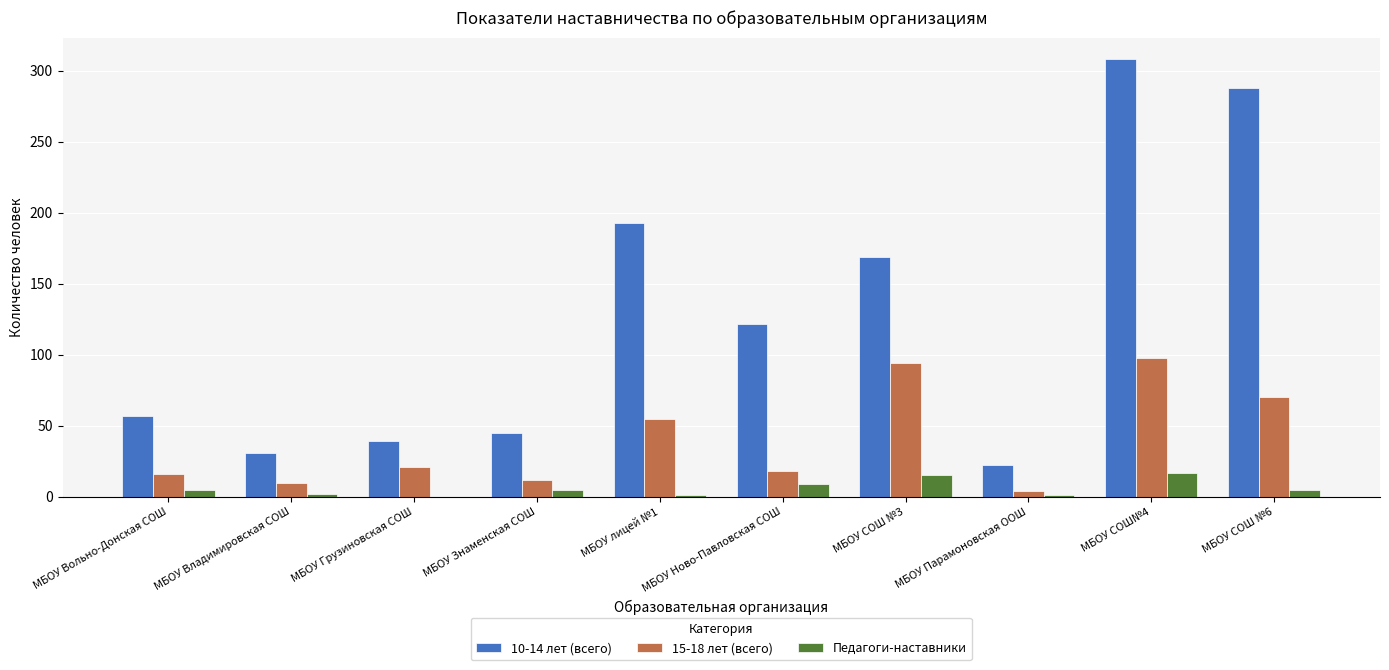

The value of 10-14 лет (всего) at МБОУ СОШ №3 is 40. True or false?

False